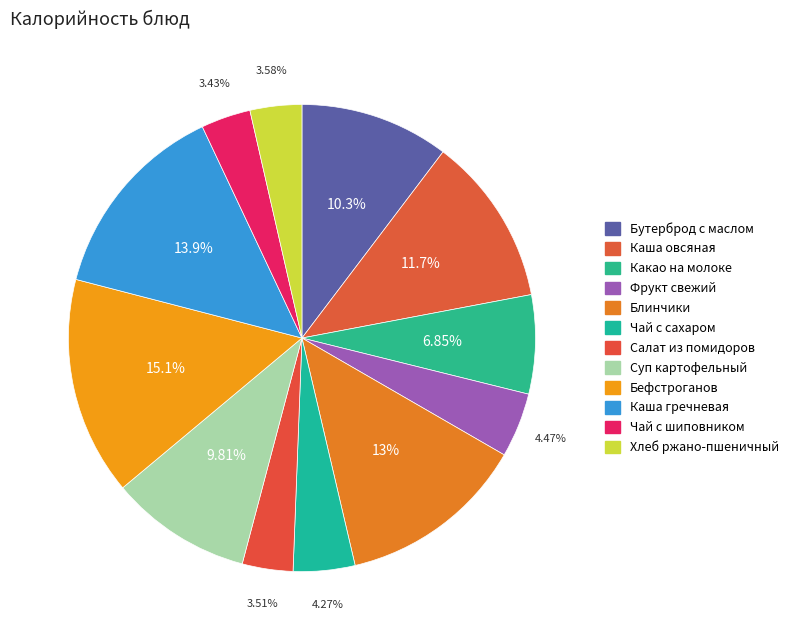

Count the number of slices in the pie.

12